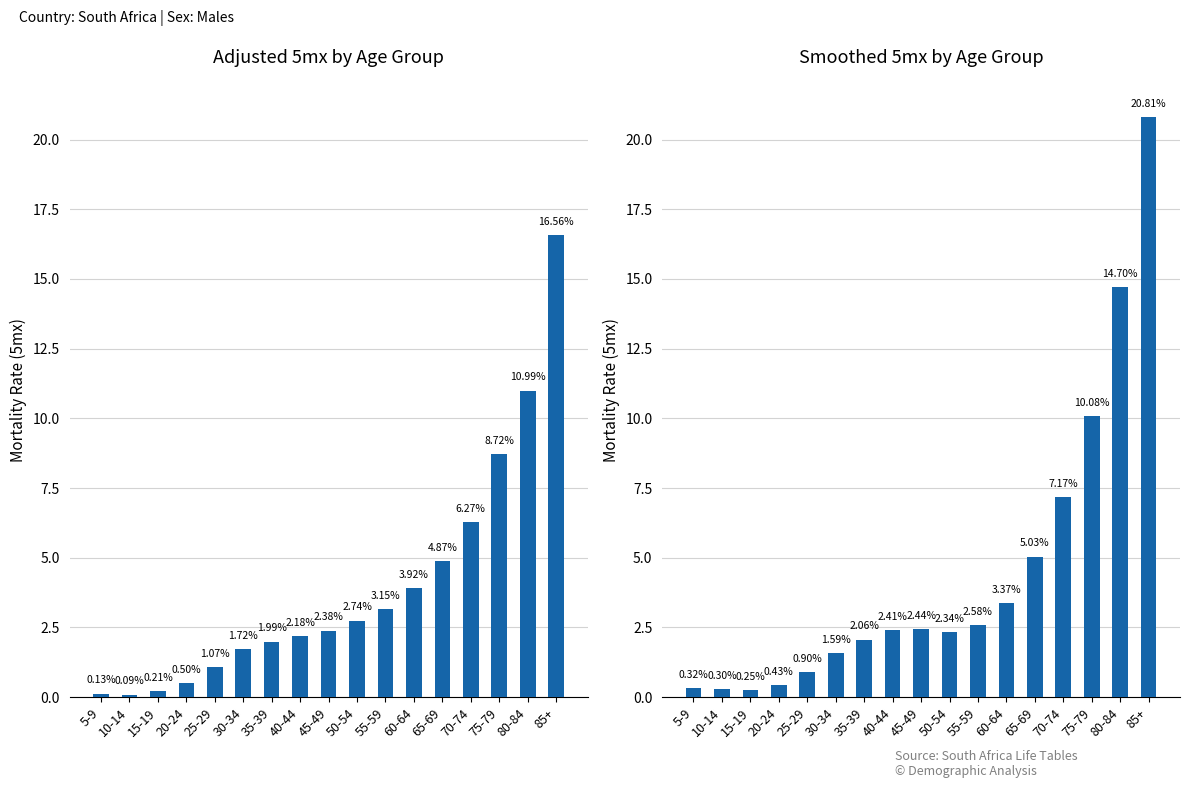

How many distinct data groups are displayed?

2